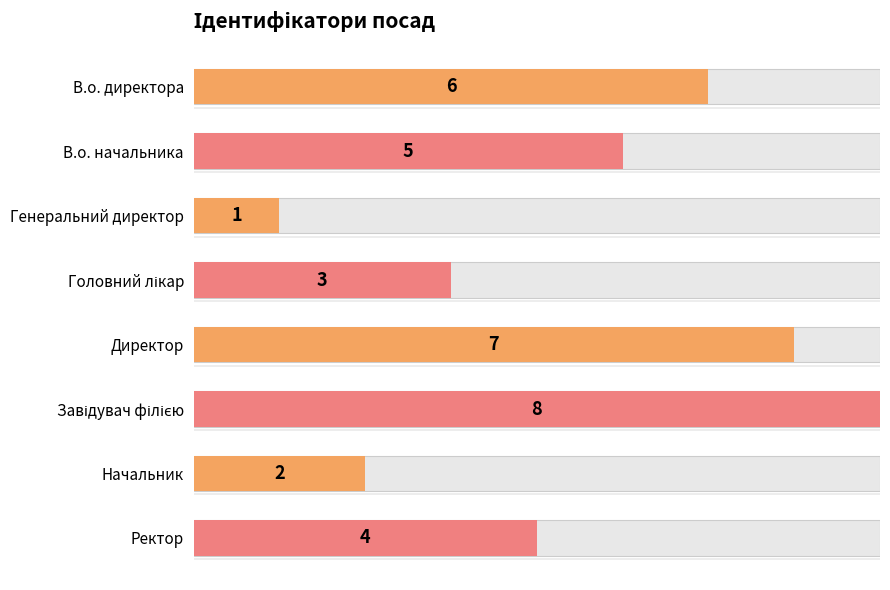

What is the value of the 1st bar from the left?

6